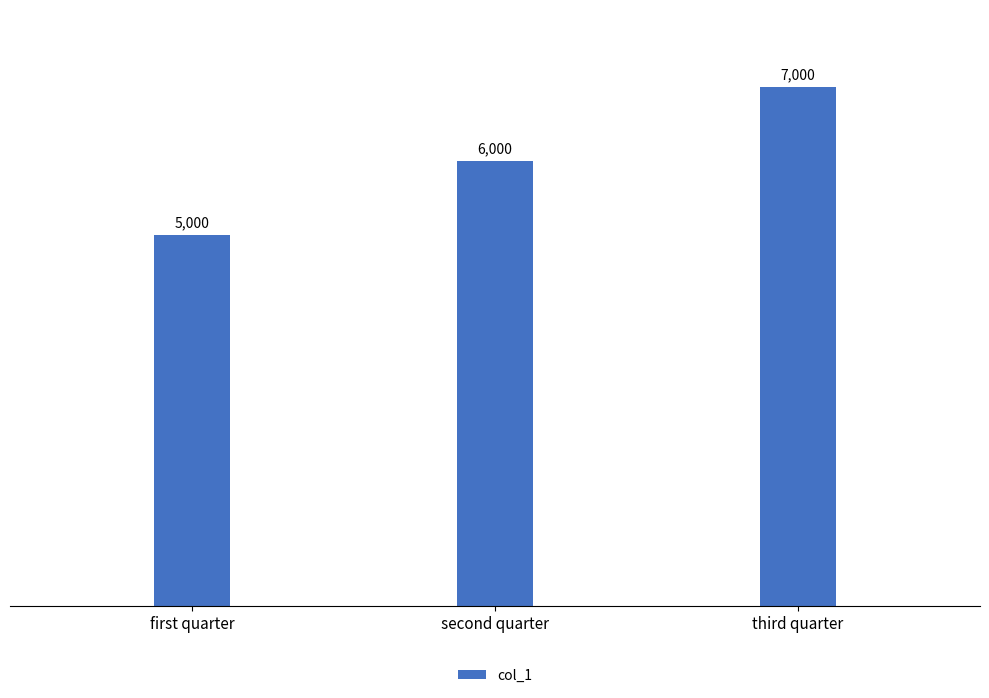

What is the ratio of the value at third quarter to the value at first quarter?

1.4